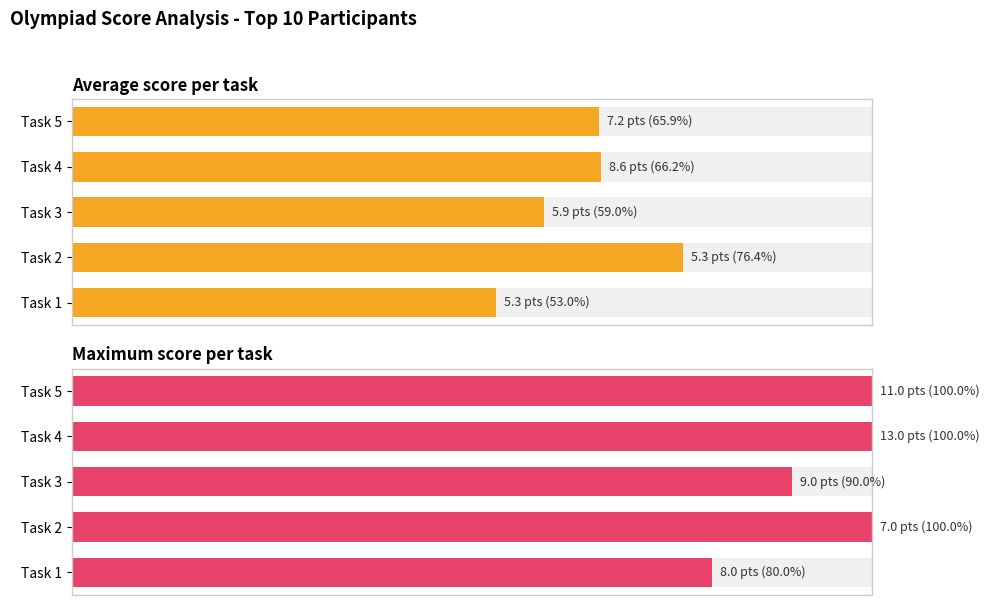

Which series has the largest range (max minus min)?

Average score per task